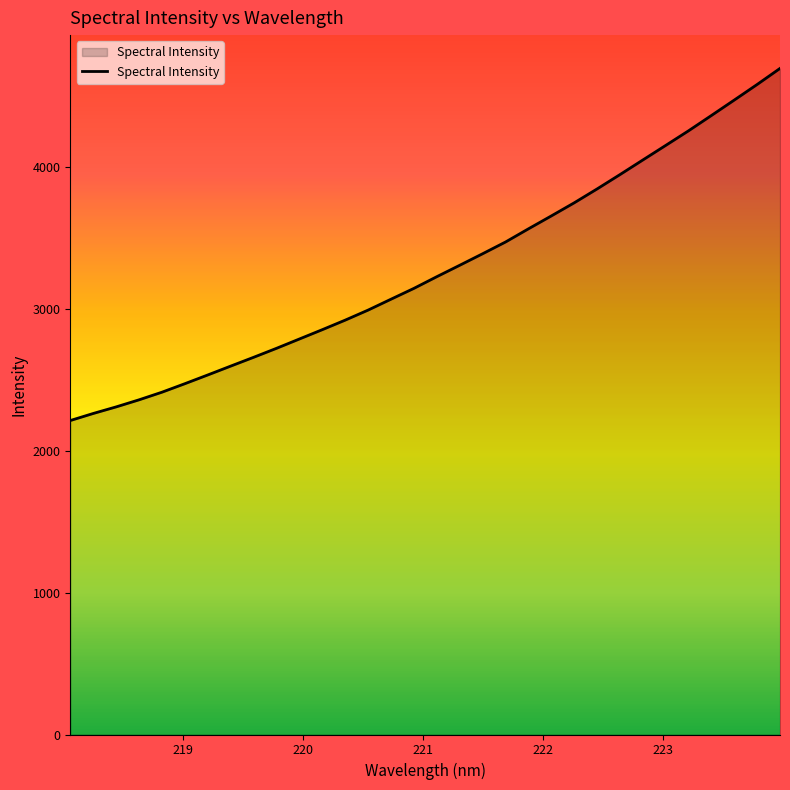

What is the greatest value displayed?

4696.5